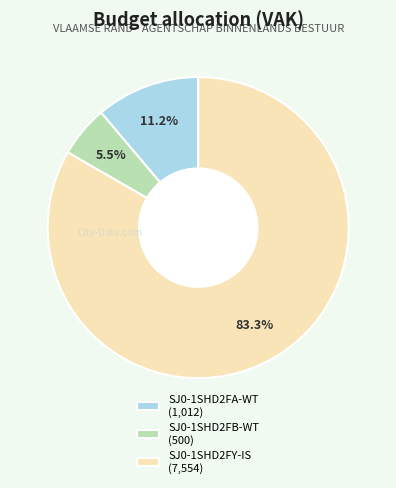

To the nearest percent, what portion does SJ0-1SHD2FA-WT represent?

11%